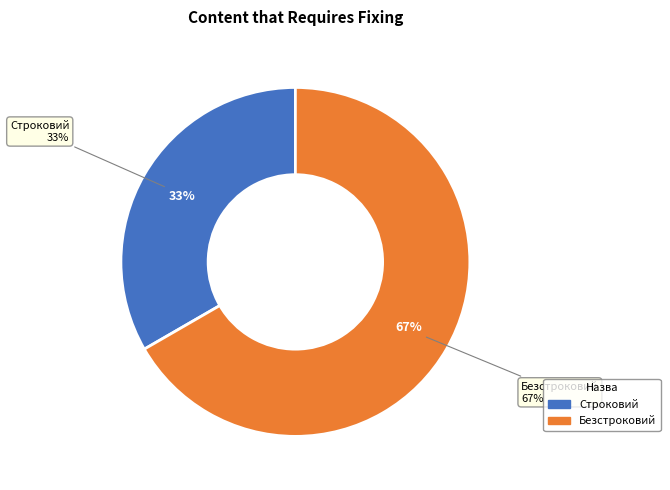

Does Безстроковий represent more than half of the total?

Yes